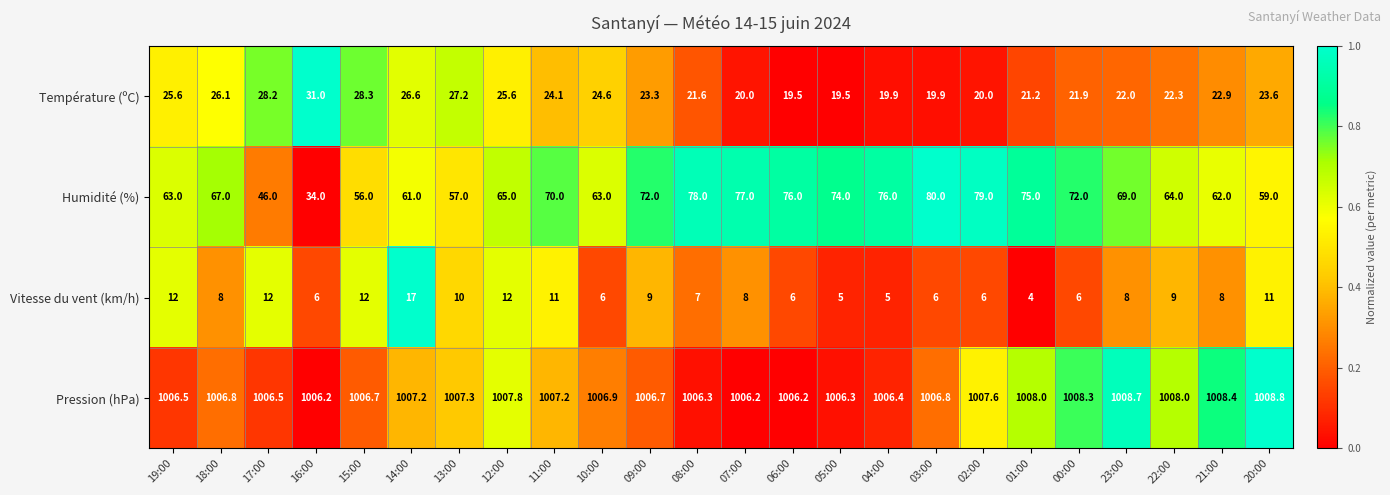

What is the maximum value shown in the chart?

1008.8